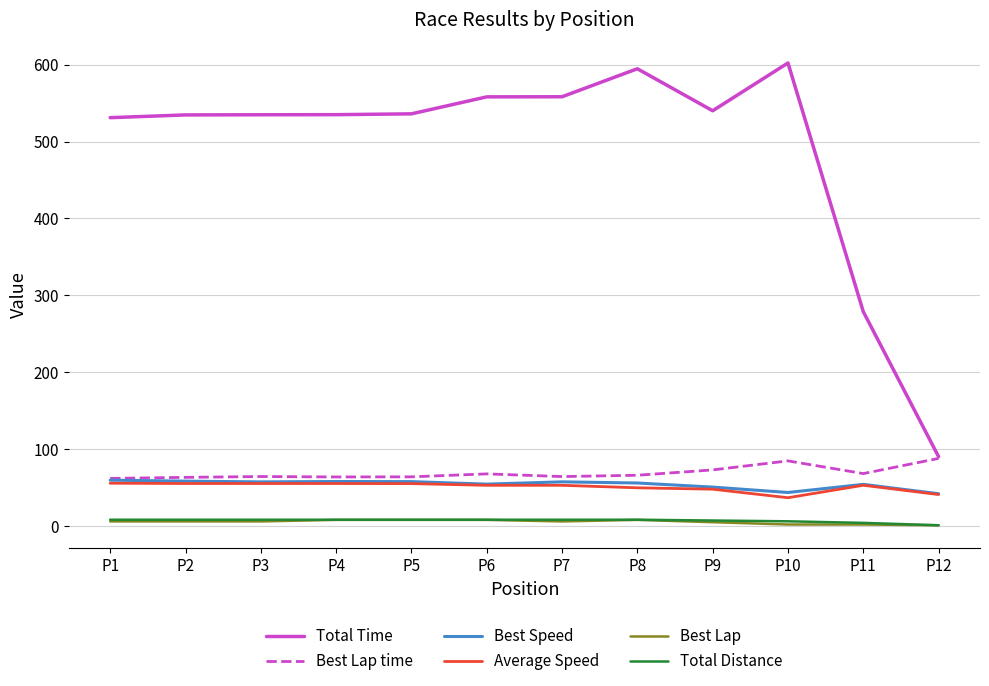

The value of Total Time at P1 is 346.4. True or false?

False